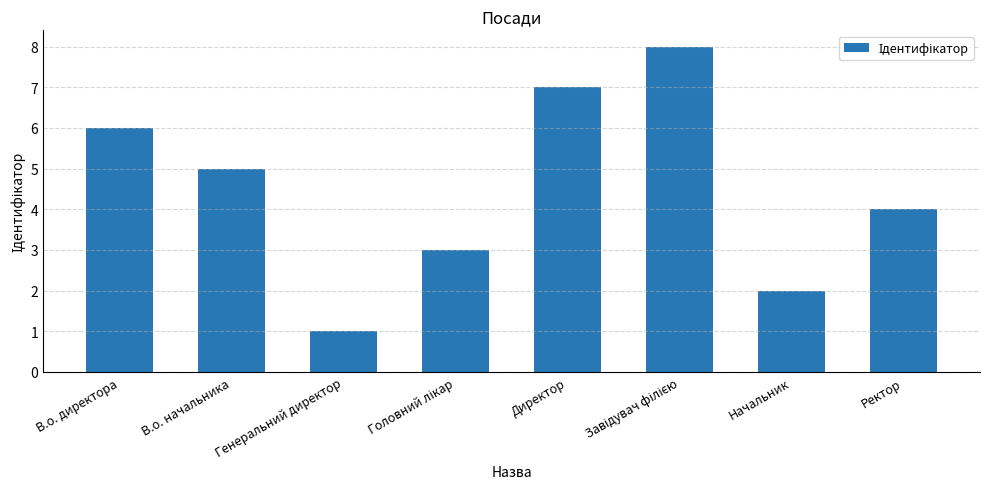

What is the maximum value shown in the chart?

8